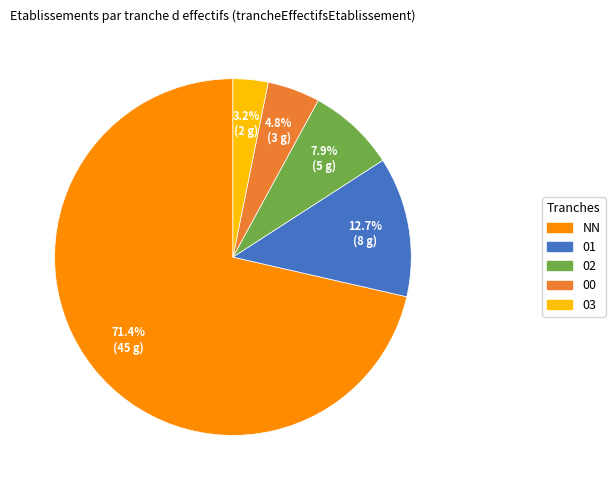

Rank the categories by value from lowest to highest.

03, 00, 02, 01, NN